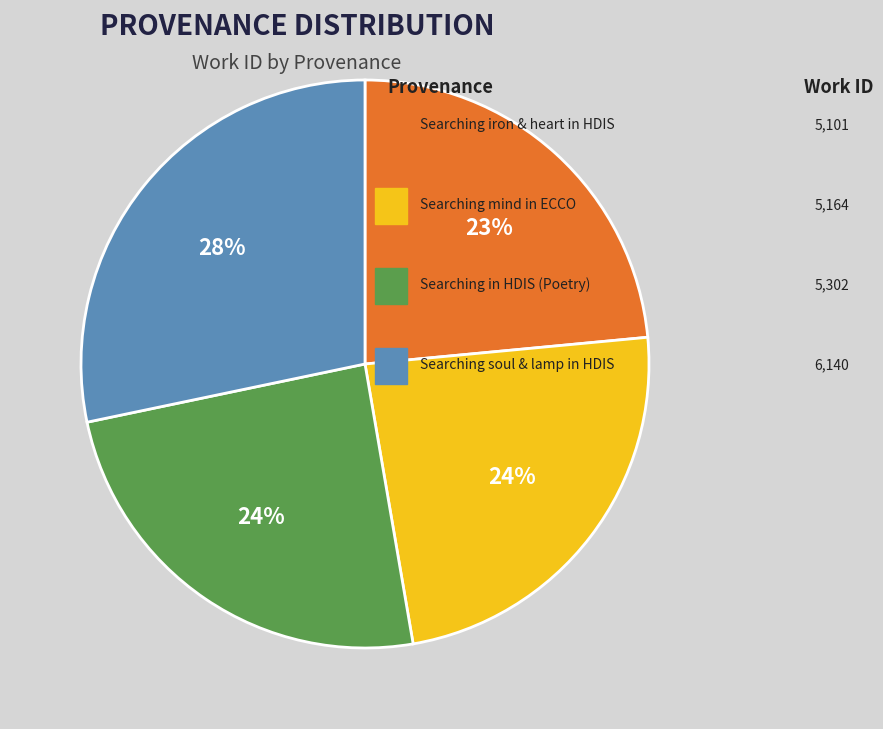

Is there any slice that represents more than half of the pie?

No